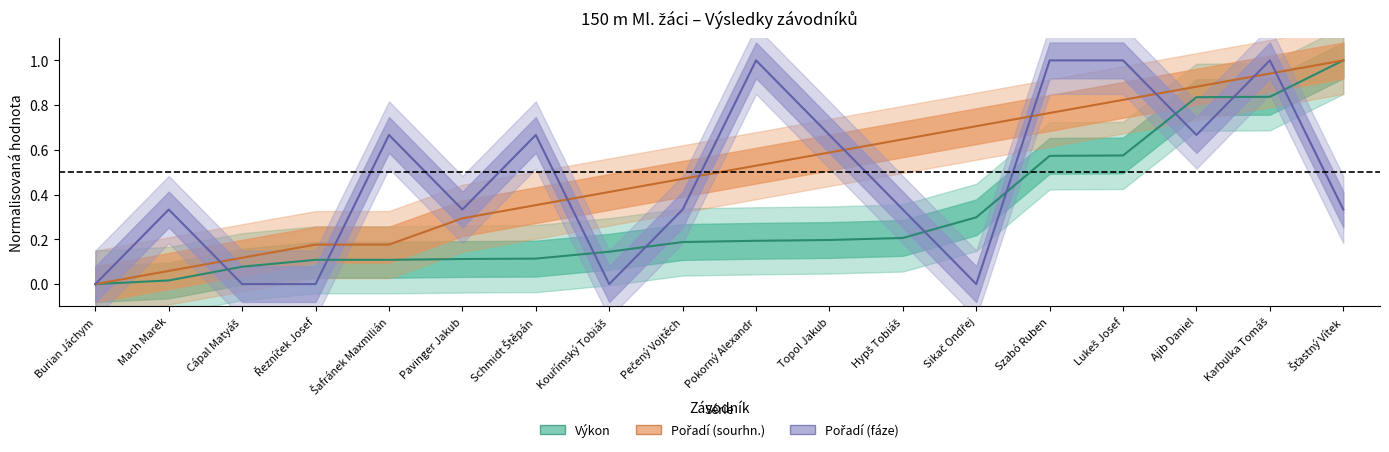

Which has a higher value, Šťastný Vítek or Ajib Daniel?

Šťastný Vítek